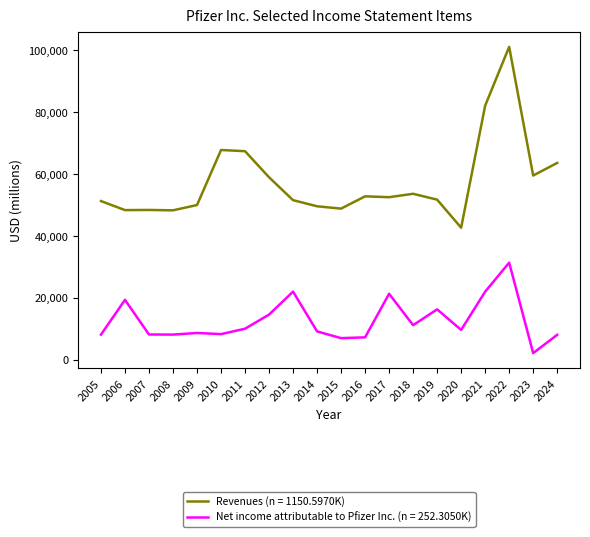

Which series has the widest spread of values?

Revenues (n = 1150.5970K)